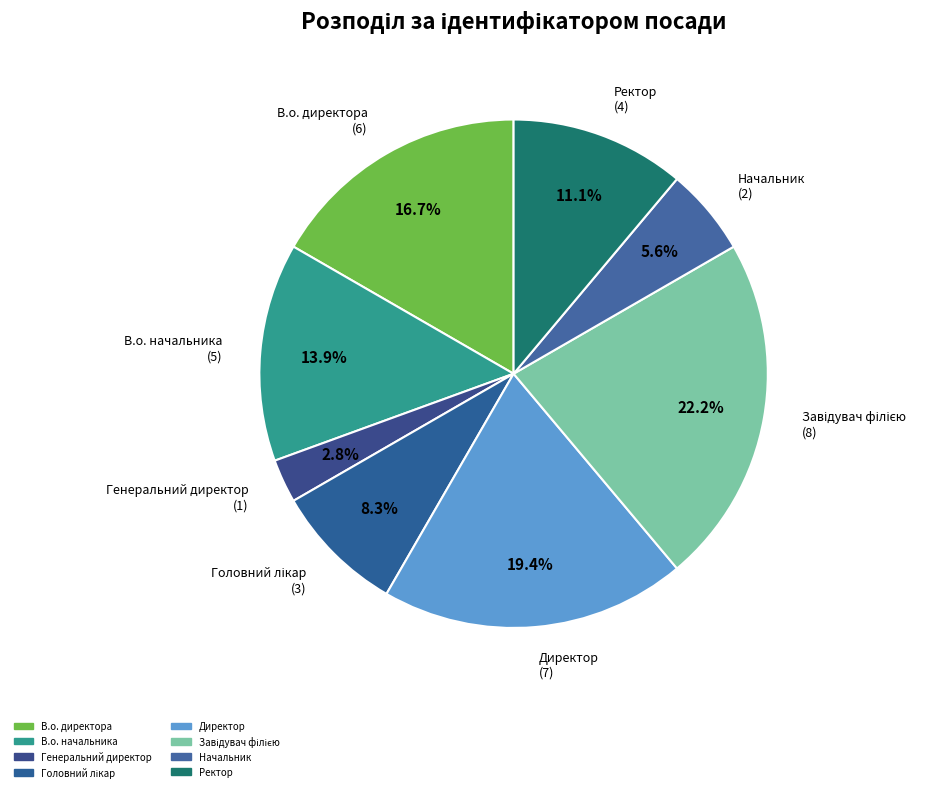

Combined, do Директор and В.о. директора account for over 50%?

No